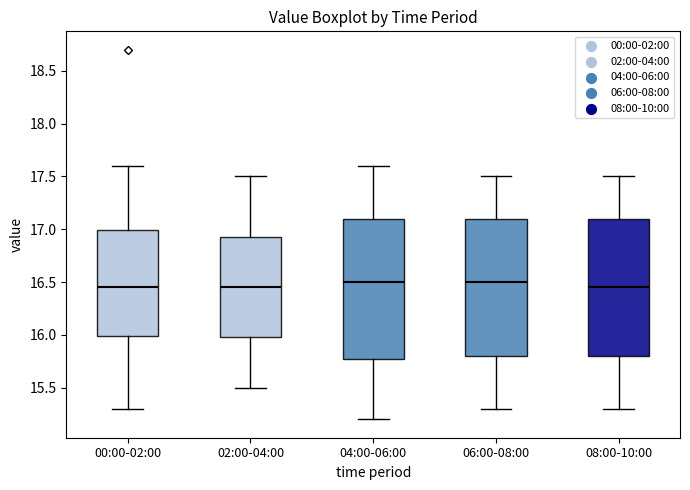

Reading left to right, read every box against the y-axis: the position of its median line, the range the box covers, and the ends of its whiskers. The values are not printed on the chart, so give them approximately, as read against the axis.

00:00-02:00: median 16.45, box 16.00 to 17.00, whiskers 15.30 to 17.60
02:00-04:00: median 16.45, box 16.00 to 16.95, whiskers 15.50 to 17.50
04:00-06:00: median 16.50, box 15.80 to 17.10, whiskers 15.20 to 17.60
06:00-08:00: median 16.50, box 15.80 to 17.10, whiskers 15.30 to 17.50
08:00-10:00: median 16.45, box 15.80 to 17.10, whiskers 15.30 to 17.50